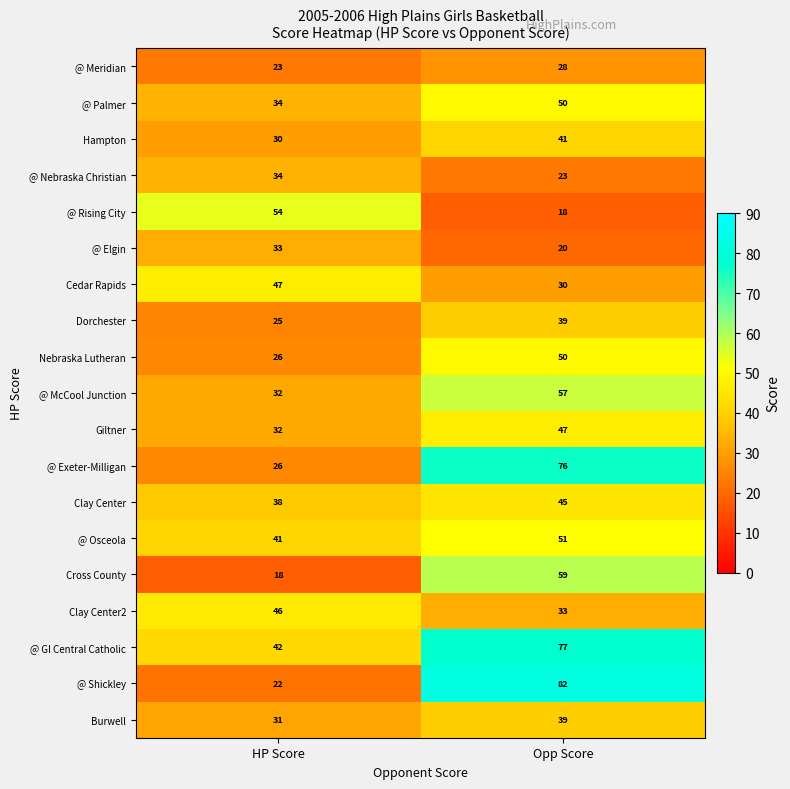

The value of Cedar Rapids at HP Score is 47. True or false?

True